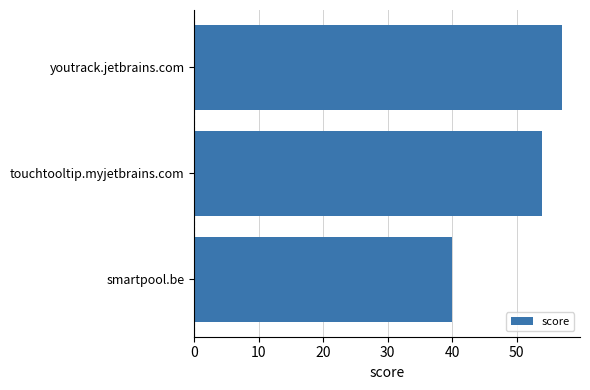

What is the sum of all values?

151